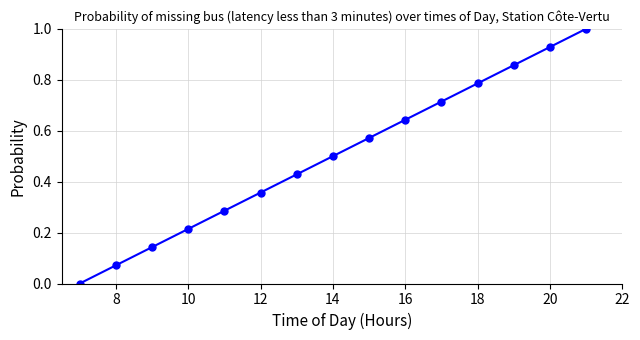

What is the greatest value displayed?

1.0